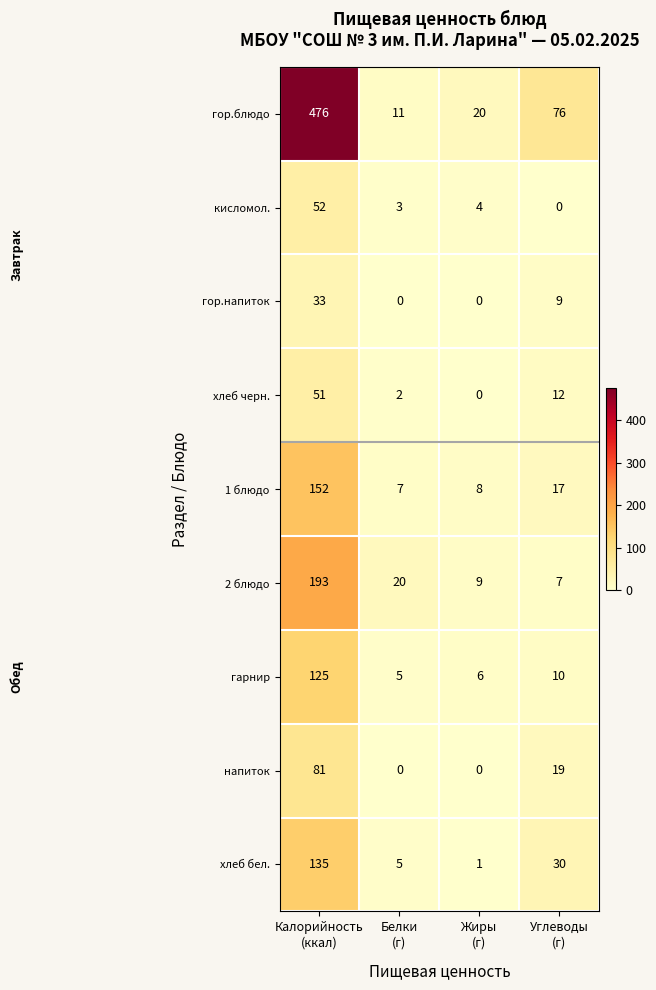

What is the maximum value shown in the chart?

476